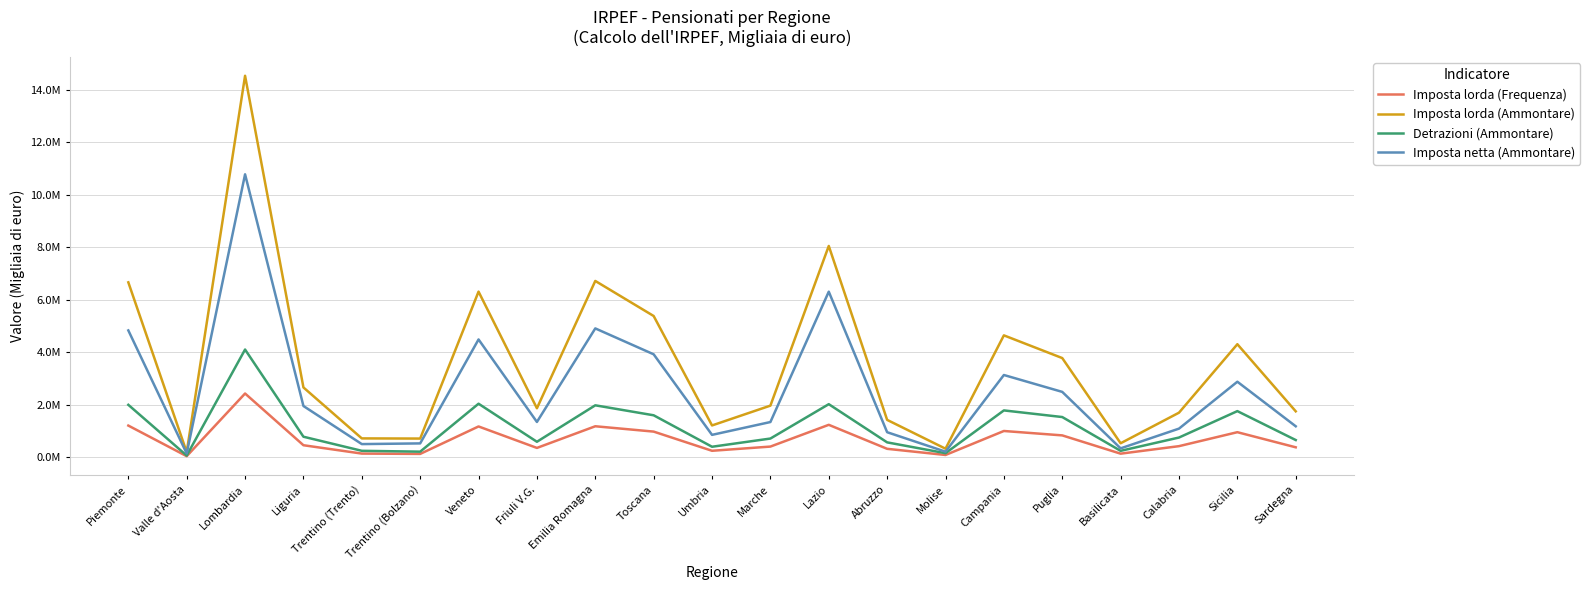

What is the total value across all series at Lombardia?

31857656